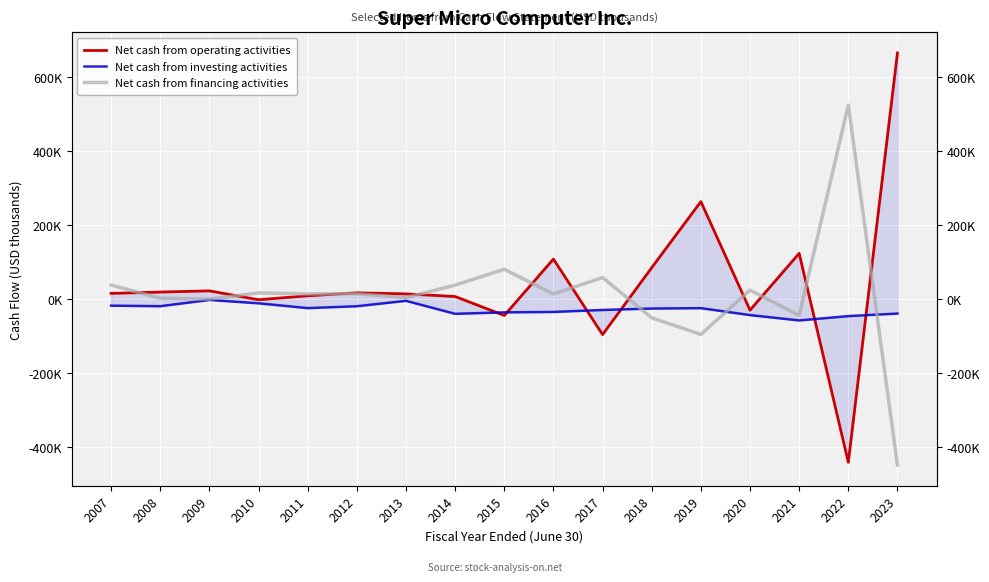

What is the spread (max minus min) of values at 2016?

142637